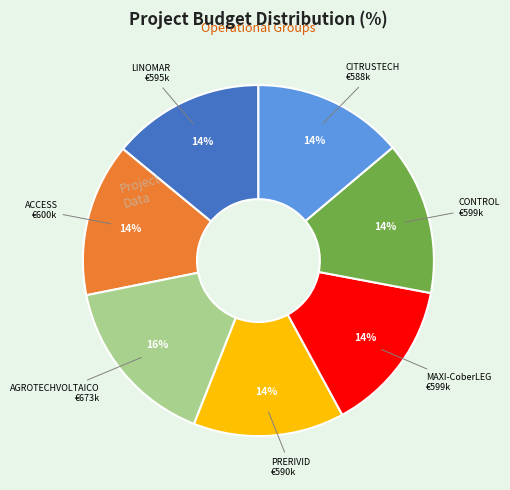

To the nearest percent, what is the difference between the largest and smallest slice percentages?

2%